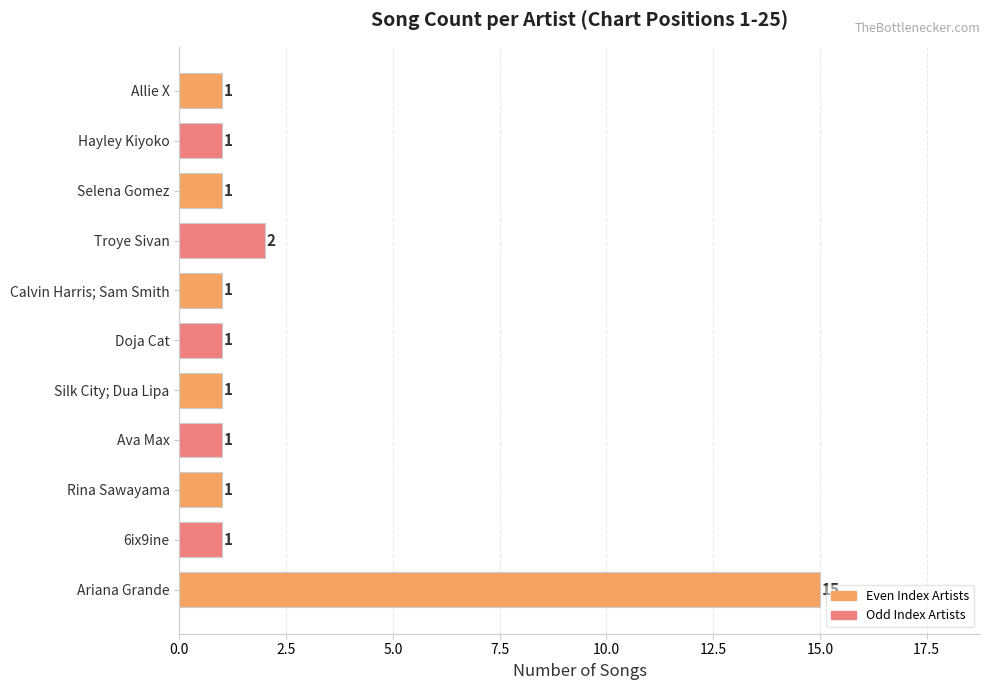

Is it true that the value at Allie X is 1?

True